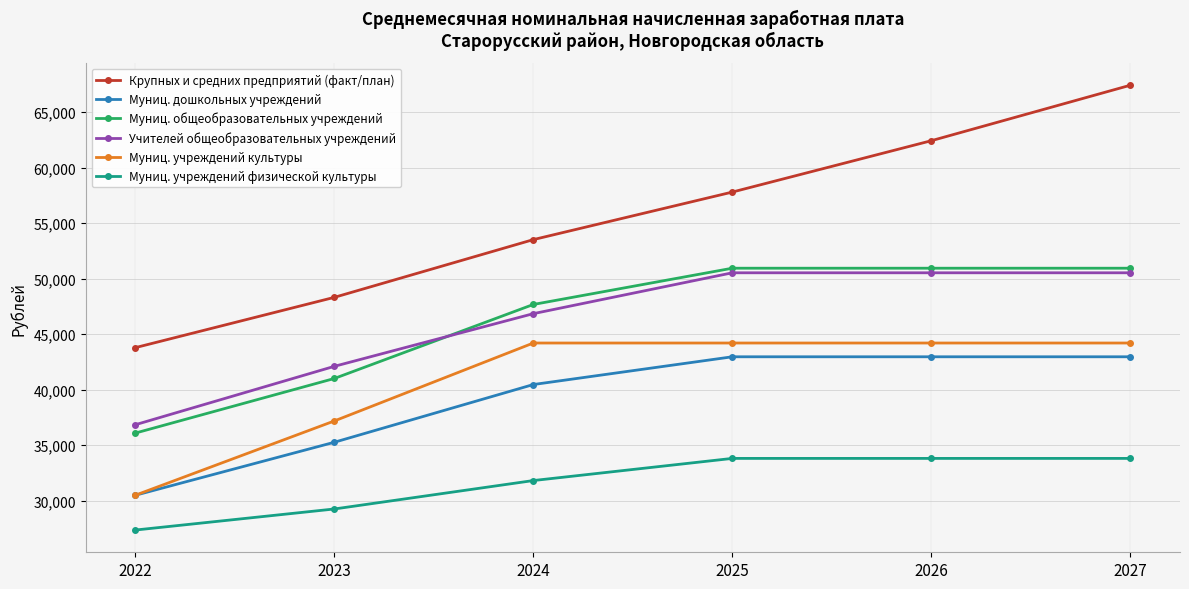

What is the greatest value displayed?

67410.3